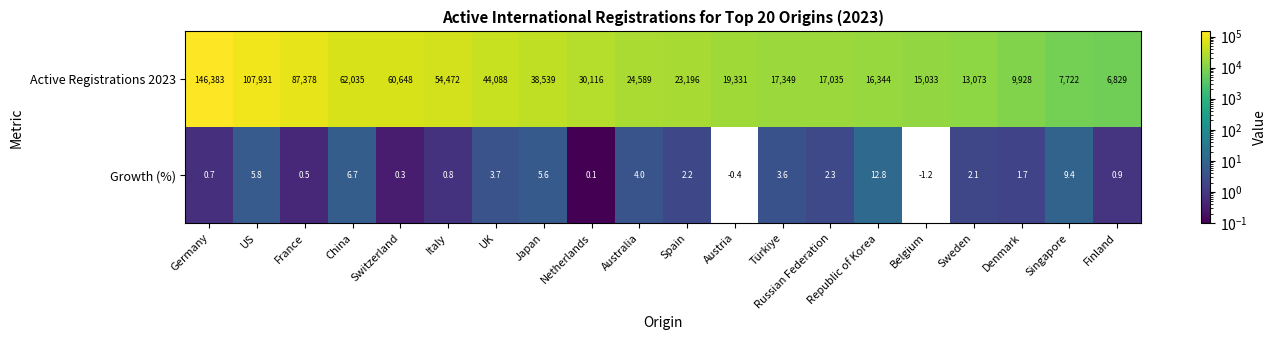

Read the Growth (%) value at Italy.

0.8